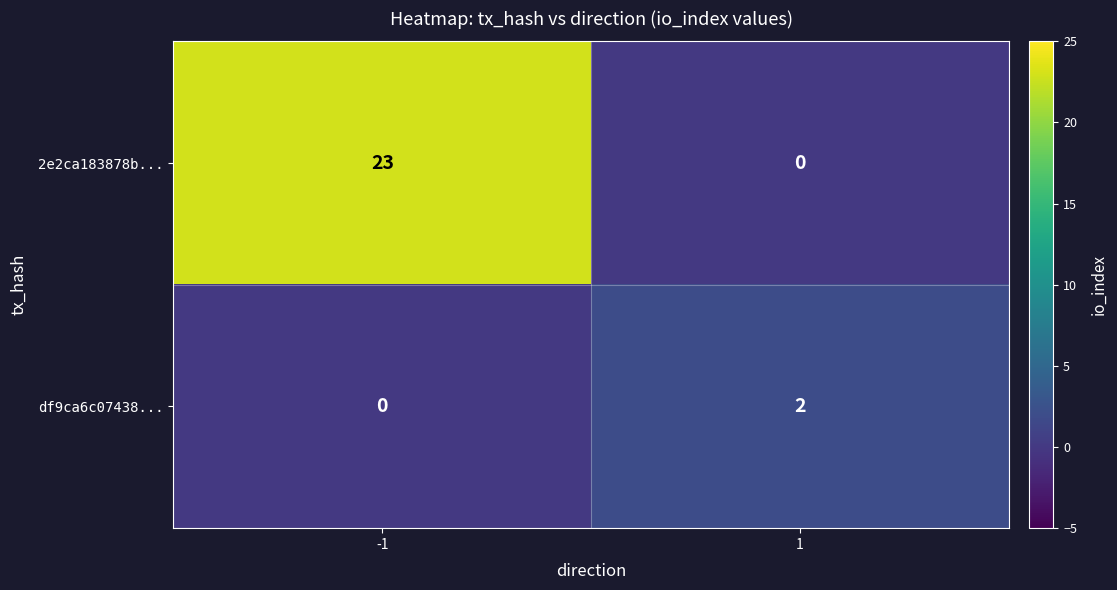

What is the difference between the 2e2ca183878b... values at 1 and -1?

23